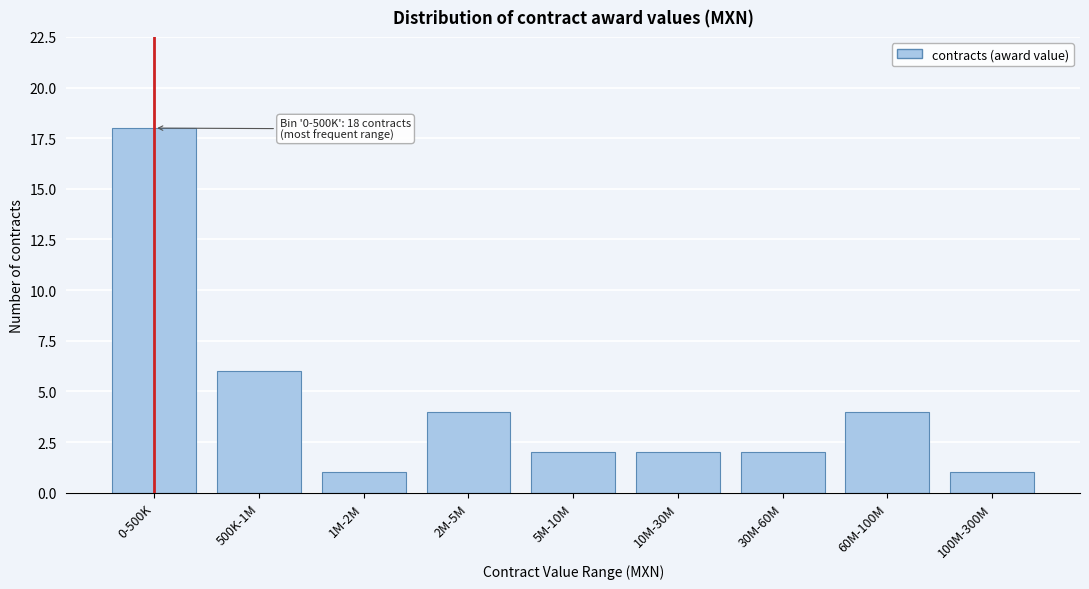

Reading left to right, list all the values displayed in this chart.

0-500K=18	500K-1M=6	1M-2M=1	2M-5M=4	5M-10M=2	10M-30M=2	30M-60M=2	60M-100M=4	100M-300M=1